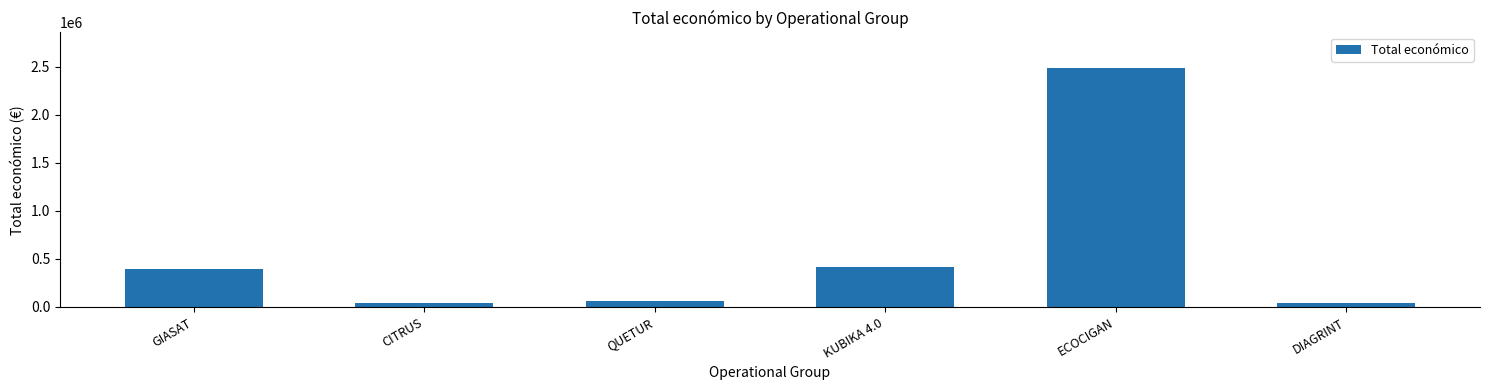

What value does the data have at CITRUS?

46300